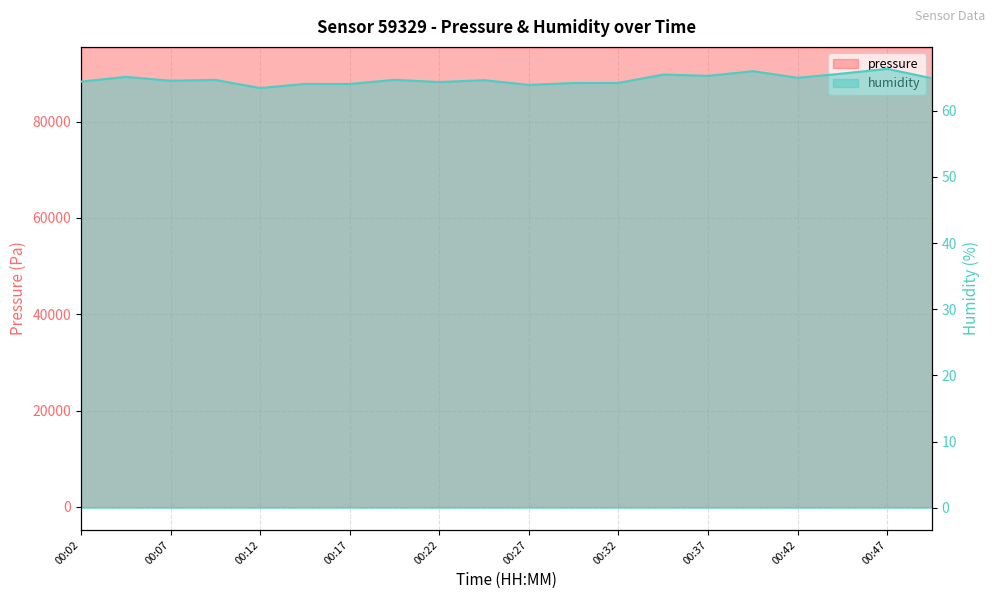

What is the sum of all pressure values?

1909432.2